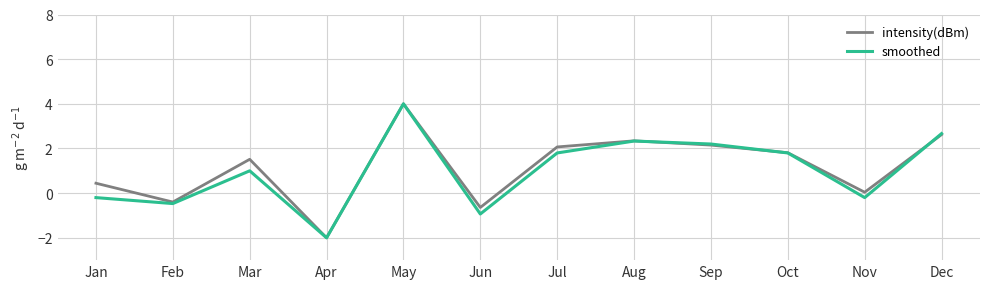

How many interior local valleys does the intensity(dBm) series have?

4